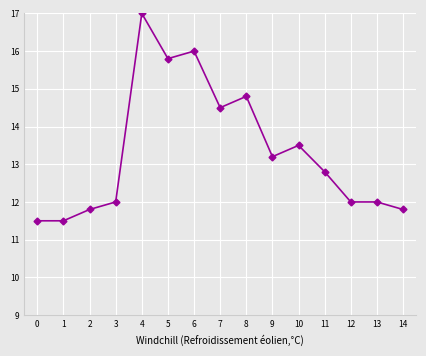

Is it true that Temp Water equals 6.4 at 14?

False